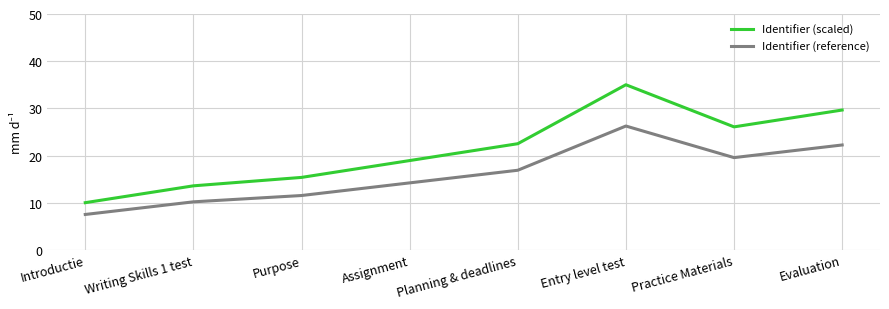

The Identifier (reference) series shows 11.5 at Purpose. True or false?

True